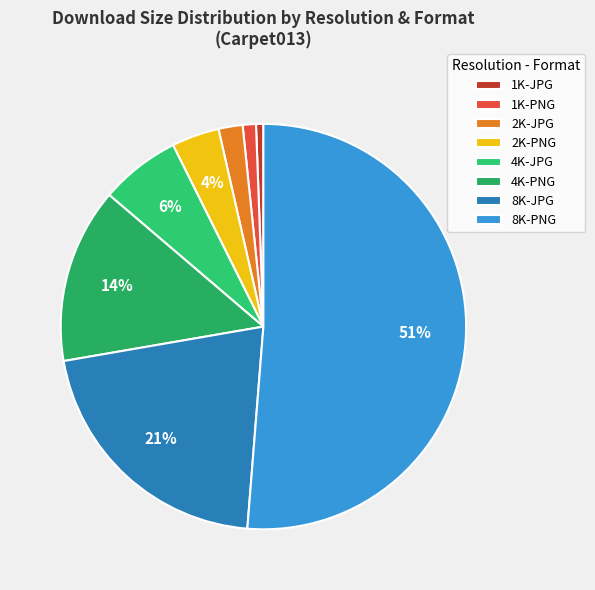

How many slices are in this pie chart?

8